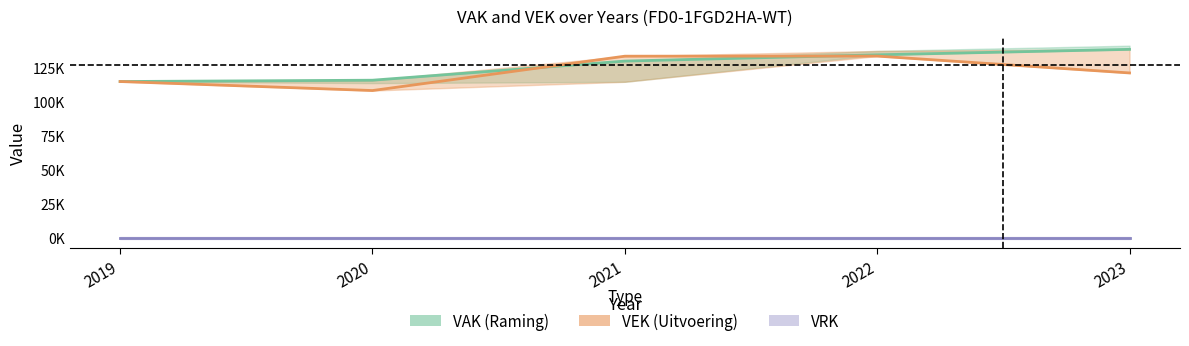

The VRK series shows 0 at 2019. True or false?

True